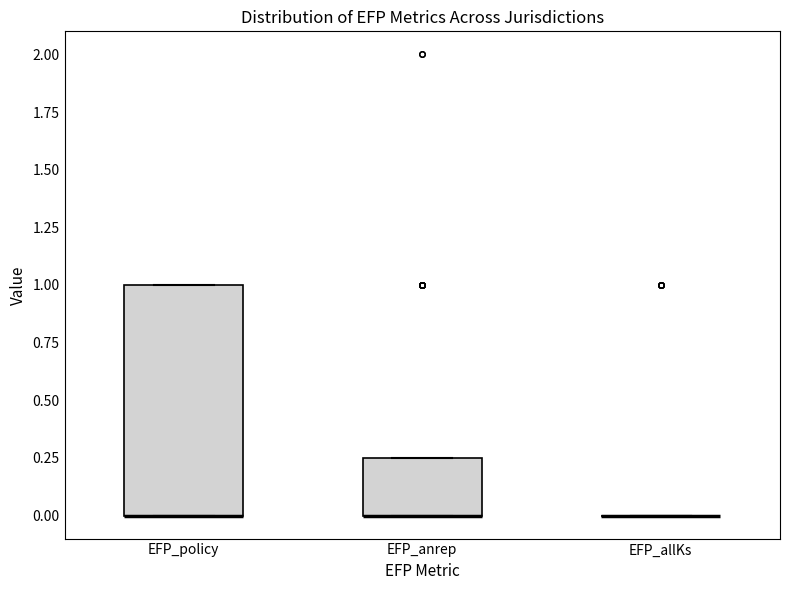

Comparing the boxes themselves (not the whiskers), which one is the tallest?

EFP_policy